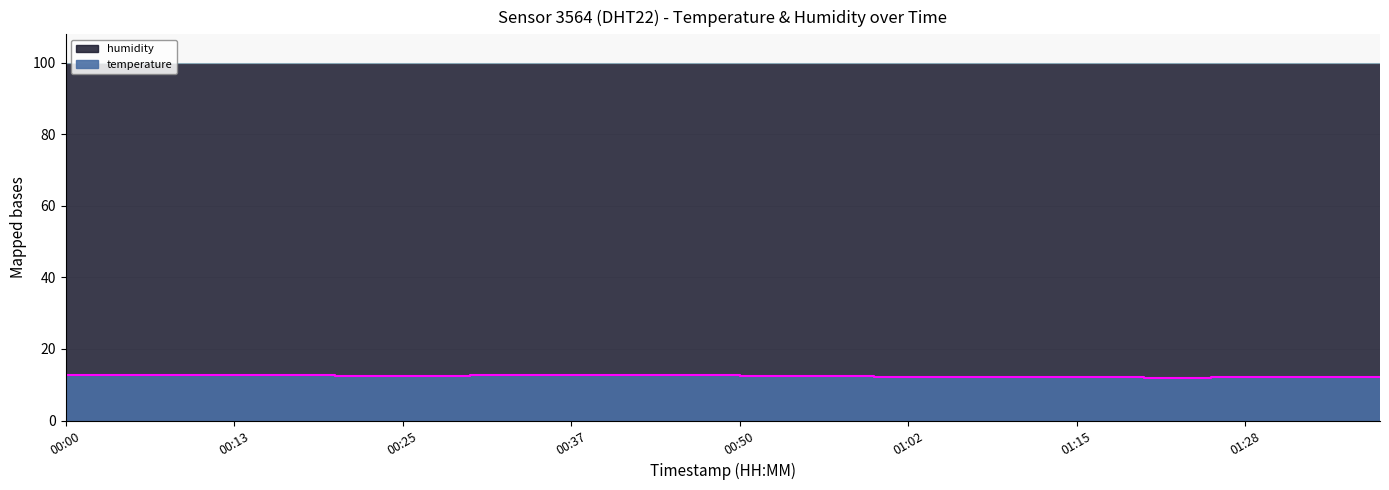

What is the smallest value displayed?

12.0